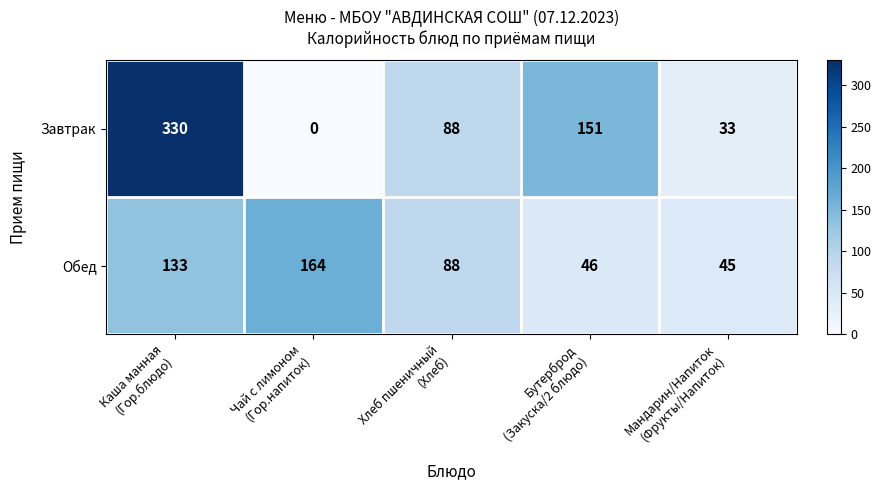

List the series in order of their overall mean, lowest first.

Обед, Завтрак